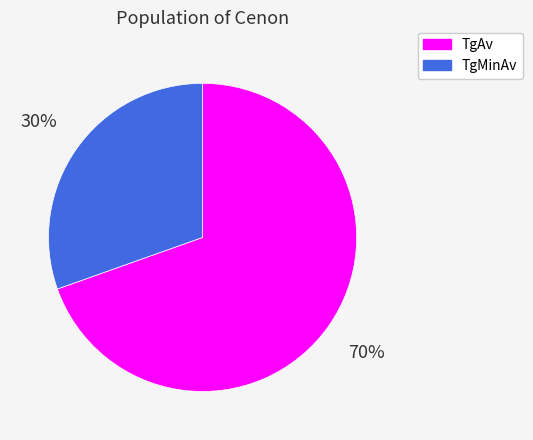

What percentage is the TgAv slice, to the nearest percent?

70%